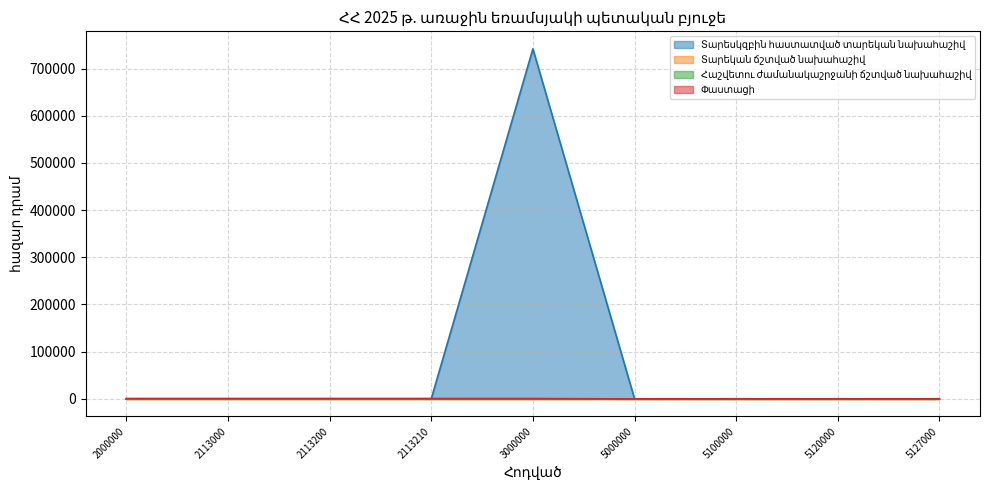

Which series has the largest total across all categories?

Տարեսկզբին հաստատված տարեկան նախահաշիվ